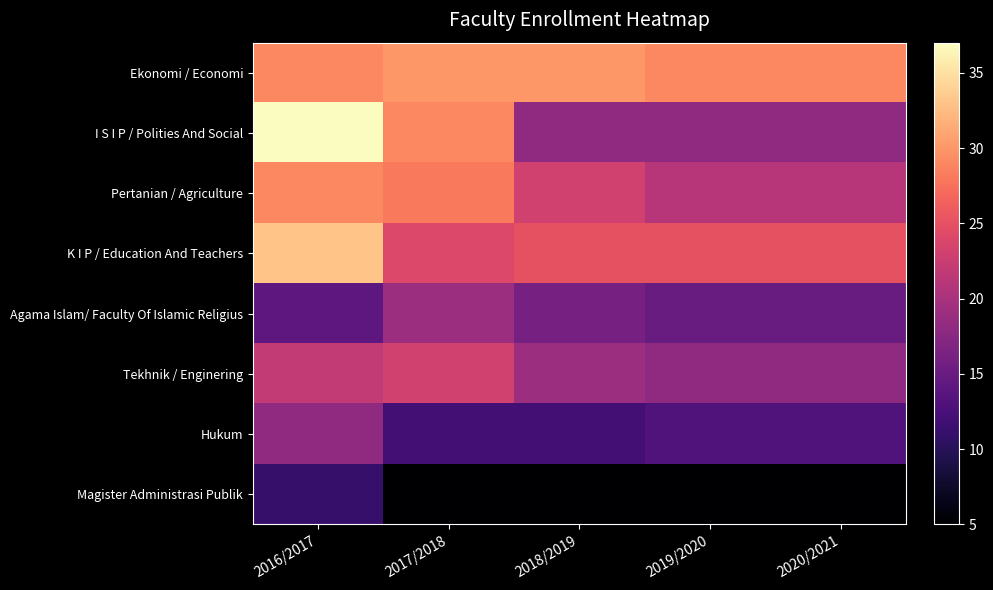

Between 2019/2020 and 2016/2017, which is larger?

2019/2020